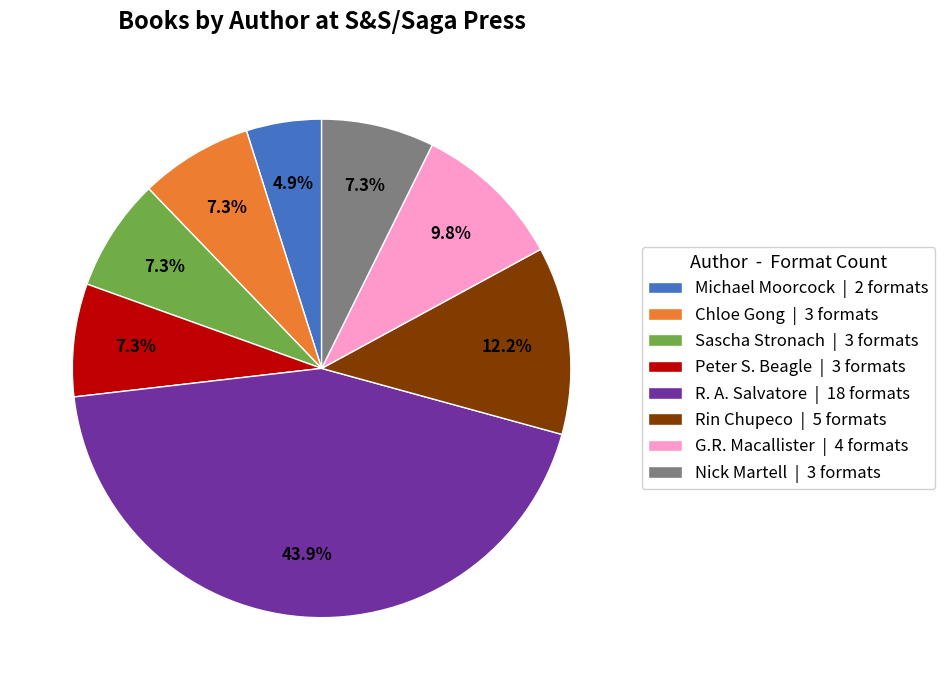

Combined, do R. A. Salvatore | 18 formats and Rin Chupeco | 5 formats account for over 50%?

Yes